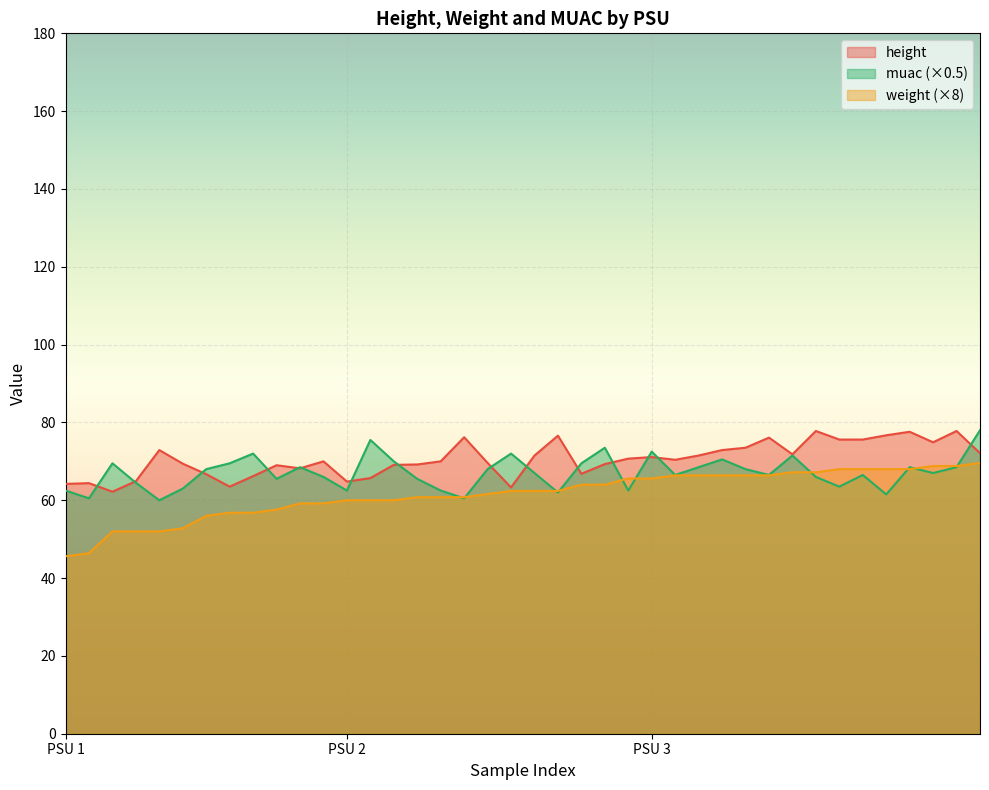

What is the approximate value of height at 3?

71.5